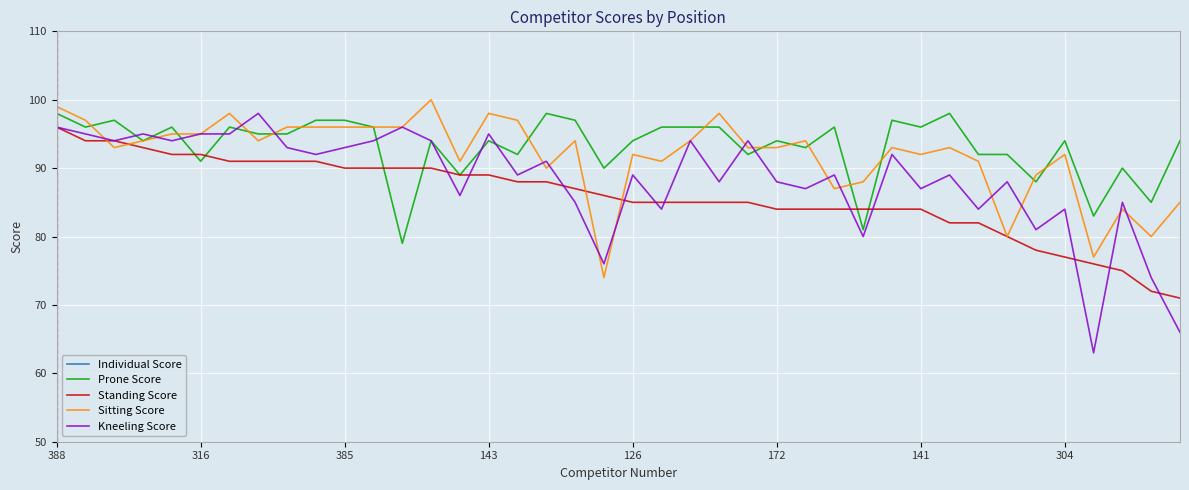

What is the maximum value shown in the chart?

389